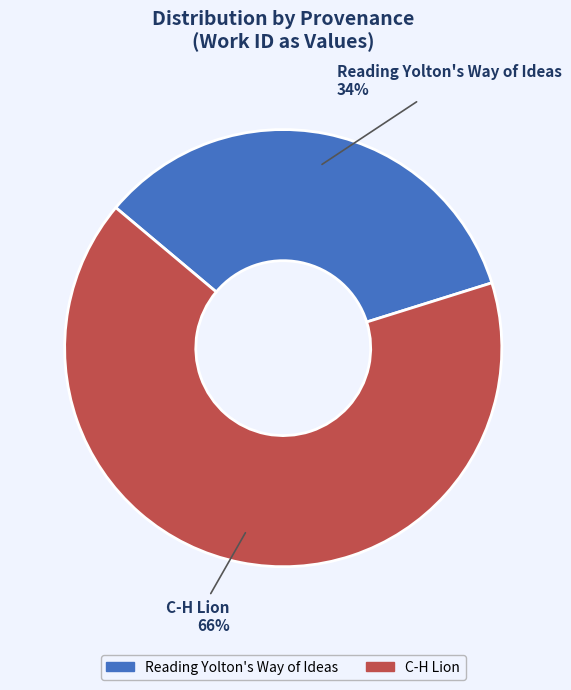

What percentage is the C-H Lion slice, to the nearest percent?

66%